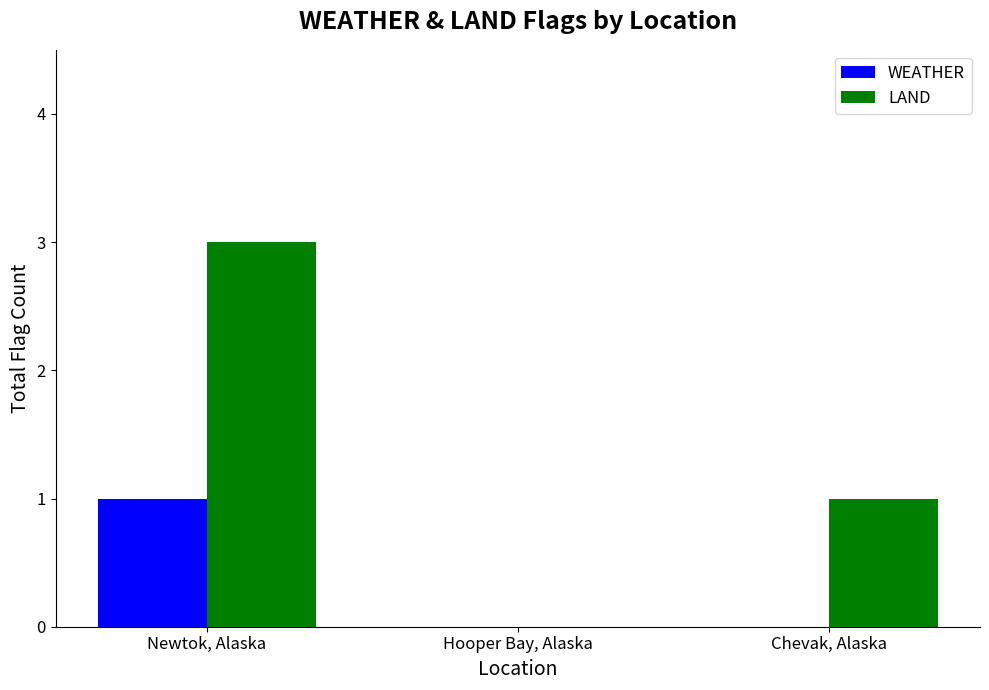

Reading right to left, extract all data points from this chart.

WEATHER: Chevak, Alaska=0	Hooper Bay, Alaska=0	Newtok, Alaska=1
LAND: Chevak, Alaska=1	Hooper Bay, Alaska=0	Newtok, Alaska=3